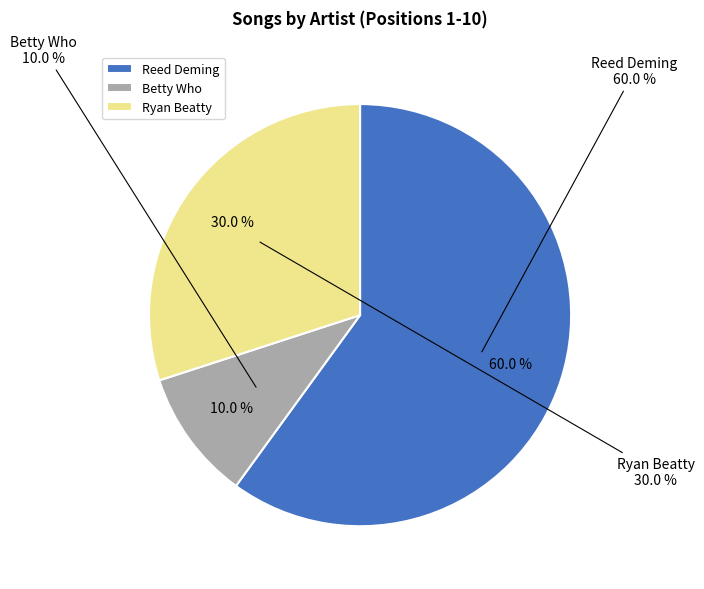

What is the change in value from Reed Deming to Ryan Beatty?

-3